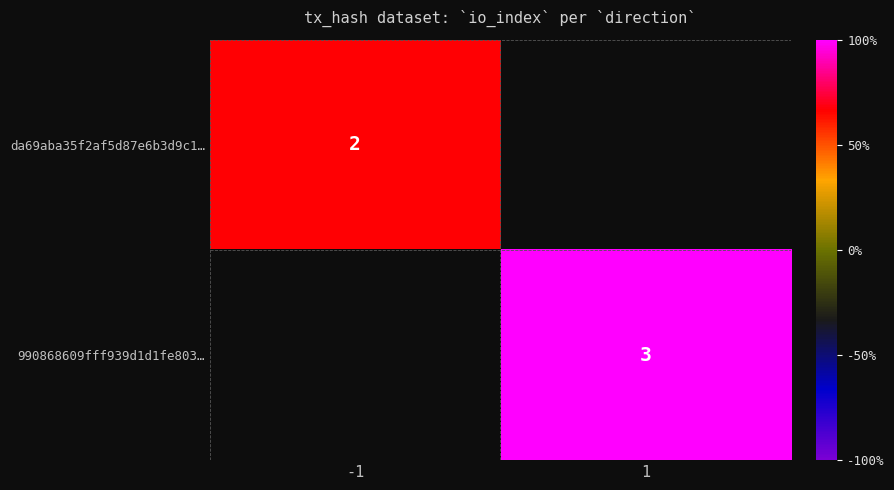

True or false: 990868609fff939d1d1fe803… has a value of 5.1 at 1.

False